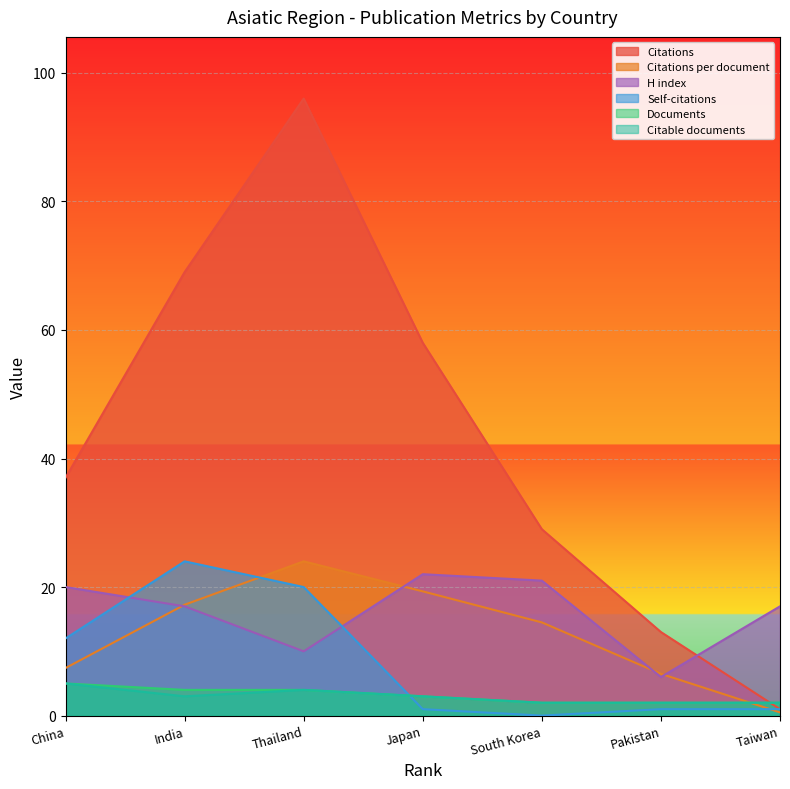

What position from the left is Japan?

4